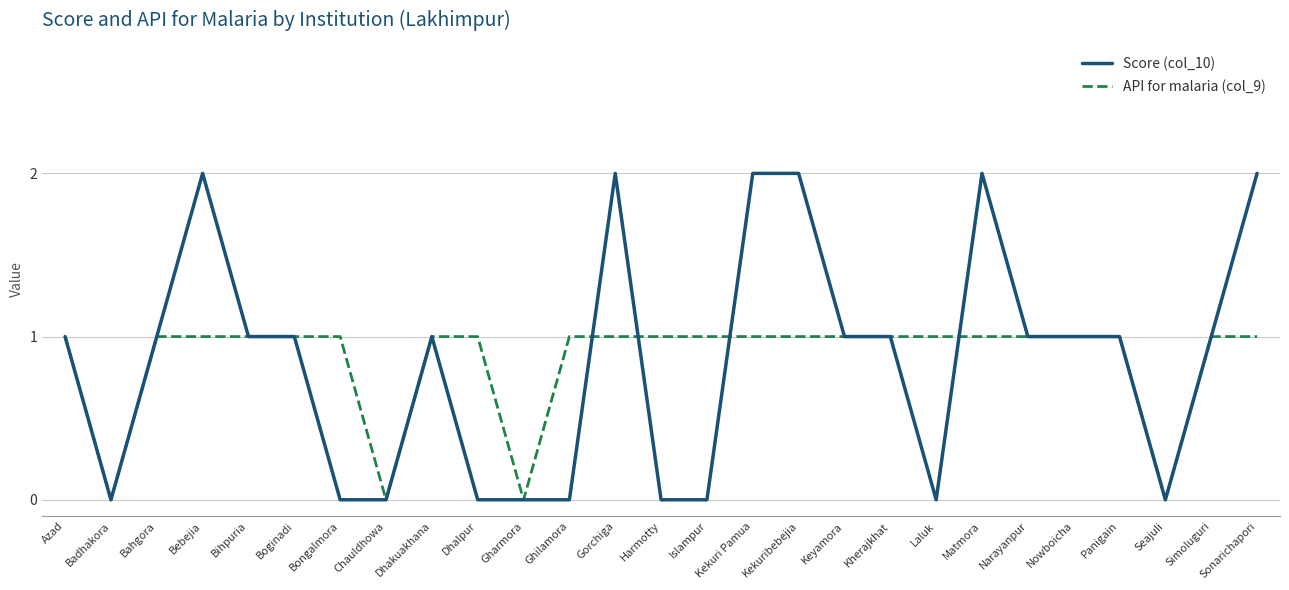

What is the average value of the Score (col_10) series?

1